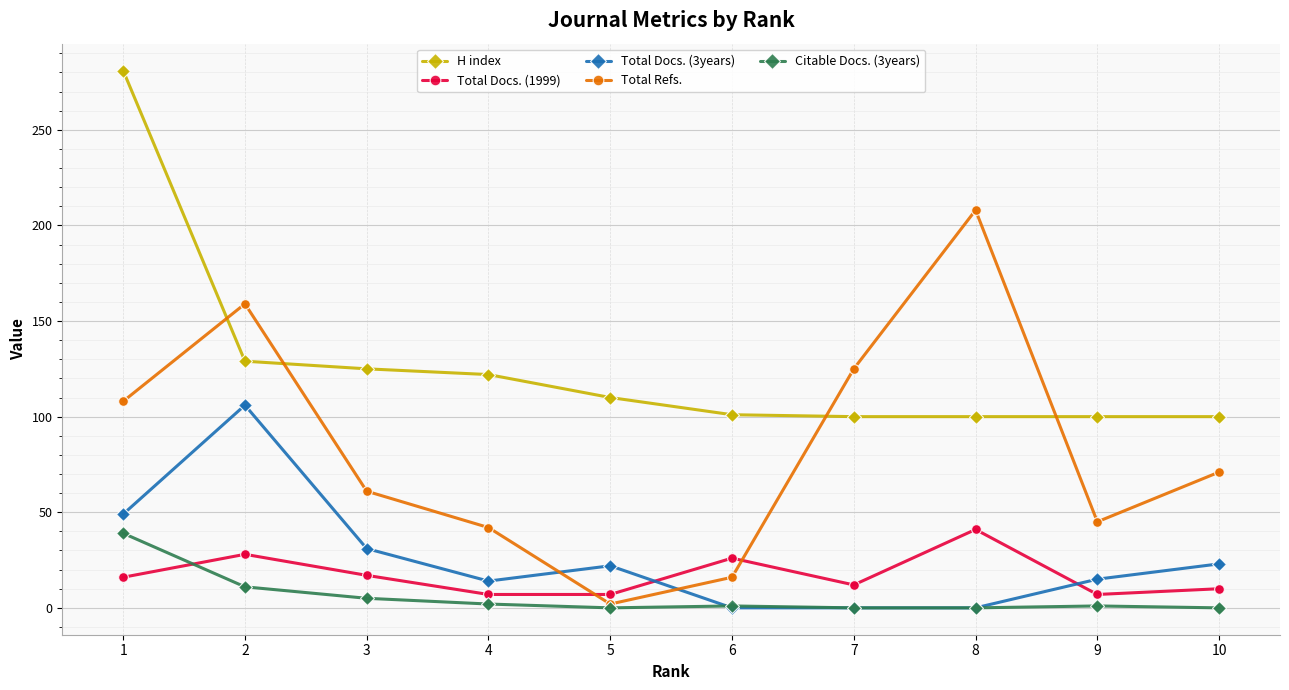

At how many categories does at least one series exceed 268?

1